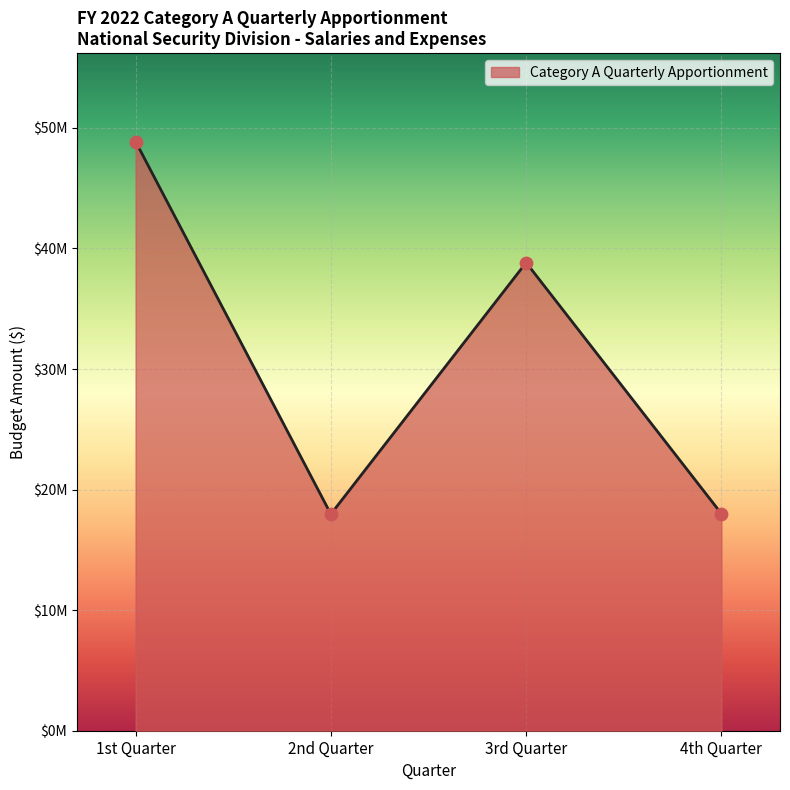

Which has a higher value, 1st Quarter or 3rd Quarter?

1st Quarter